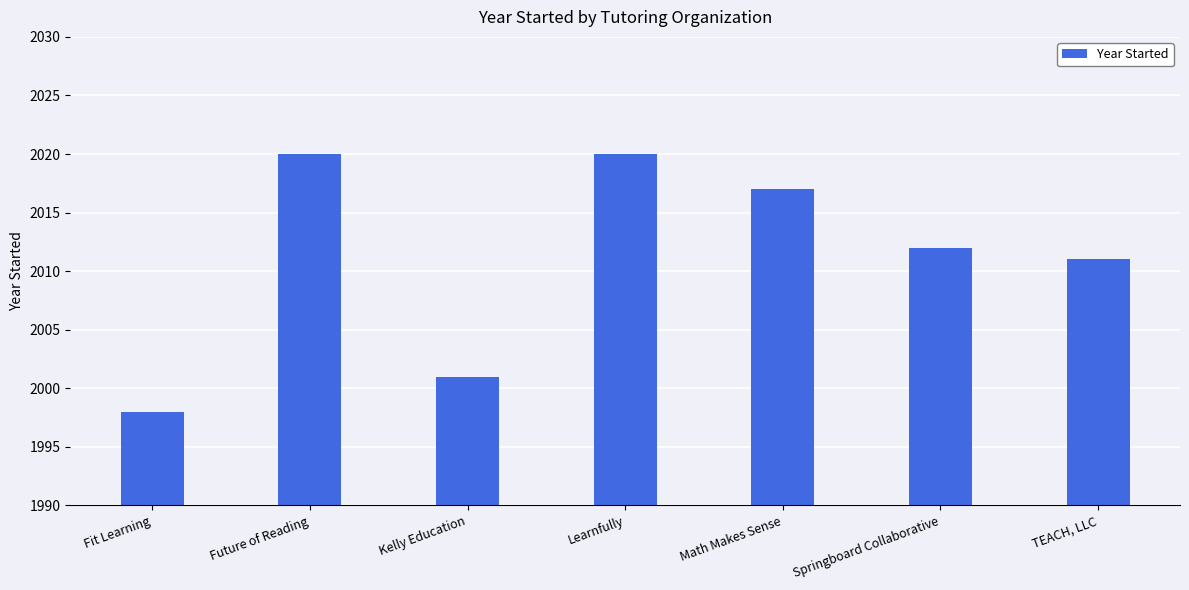

What is the average value?

2011